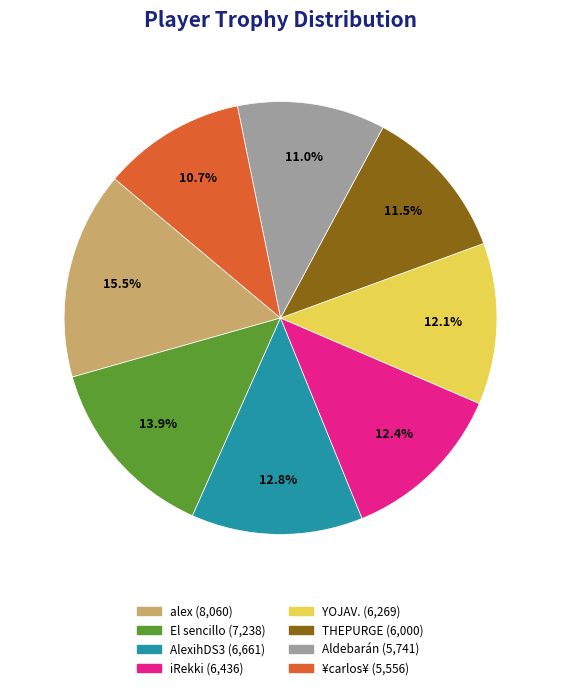

To the nearest percent, what percentage of the pie is YOJAV.?

12%